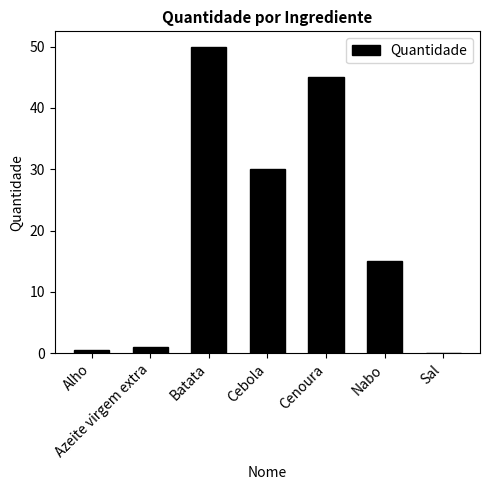

Are the bars horizontal?

No